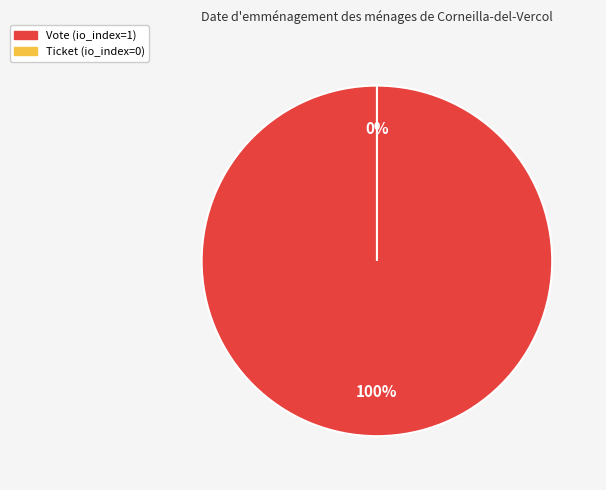

Which slice is the smallest?

Ticket